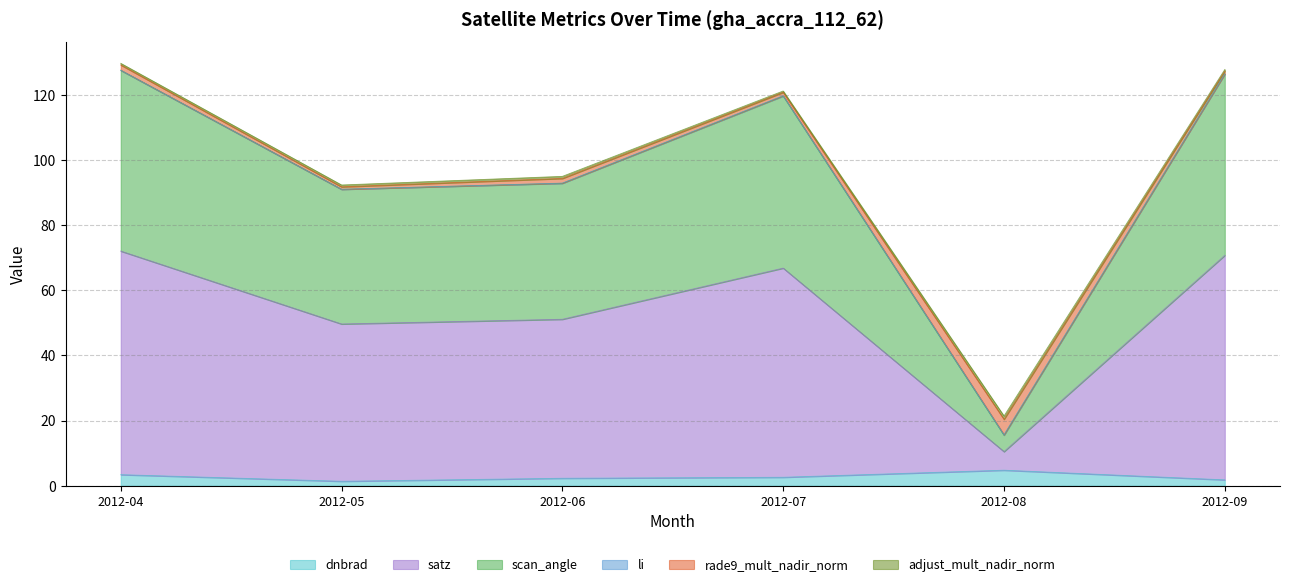

The dnbrad series shows 1.8 at 2012-09. True or false?

True